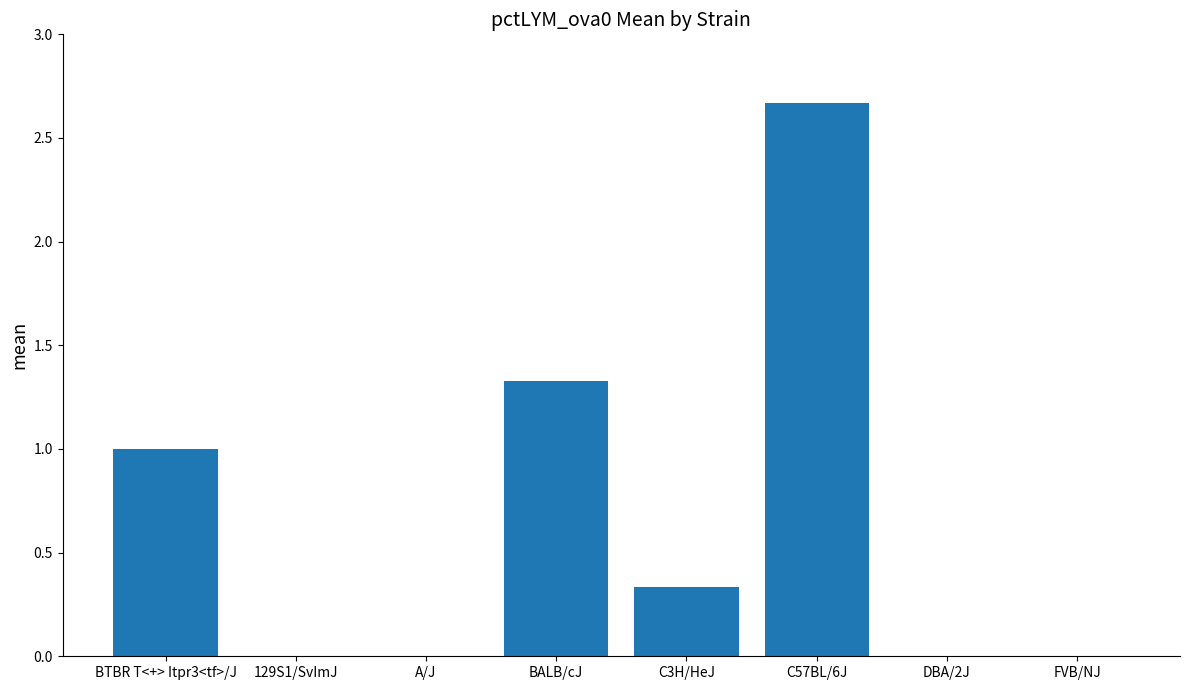

Which label corresponds to the largest value in the chart?

C57BL/6J